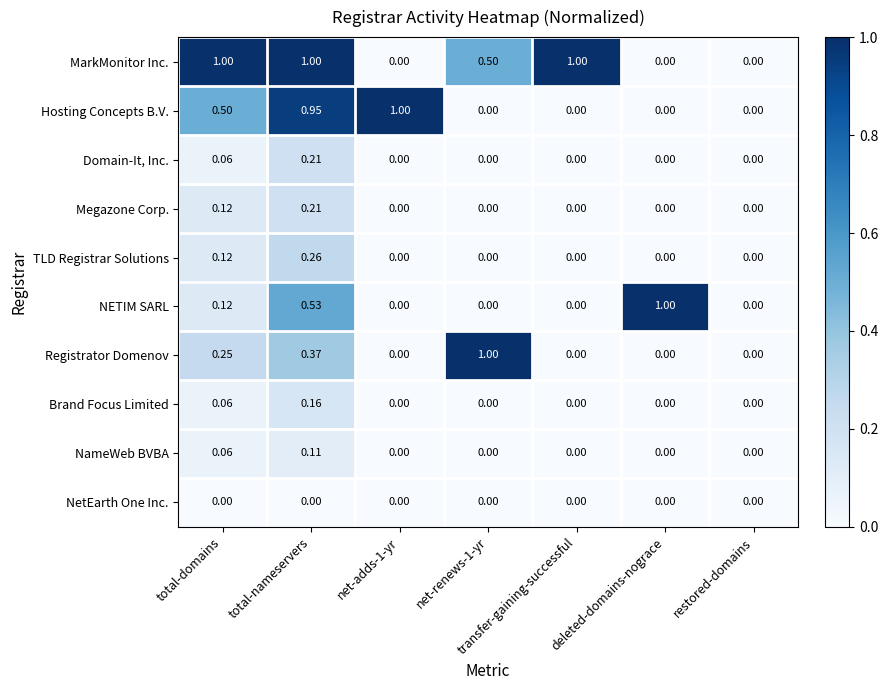

Which series changed the most between total-nameservers and net-renews-1-yr?

Hosting Concepts B.V.